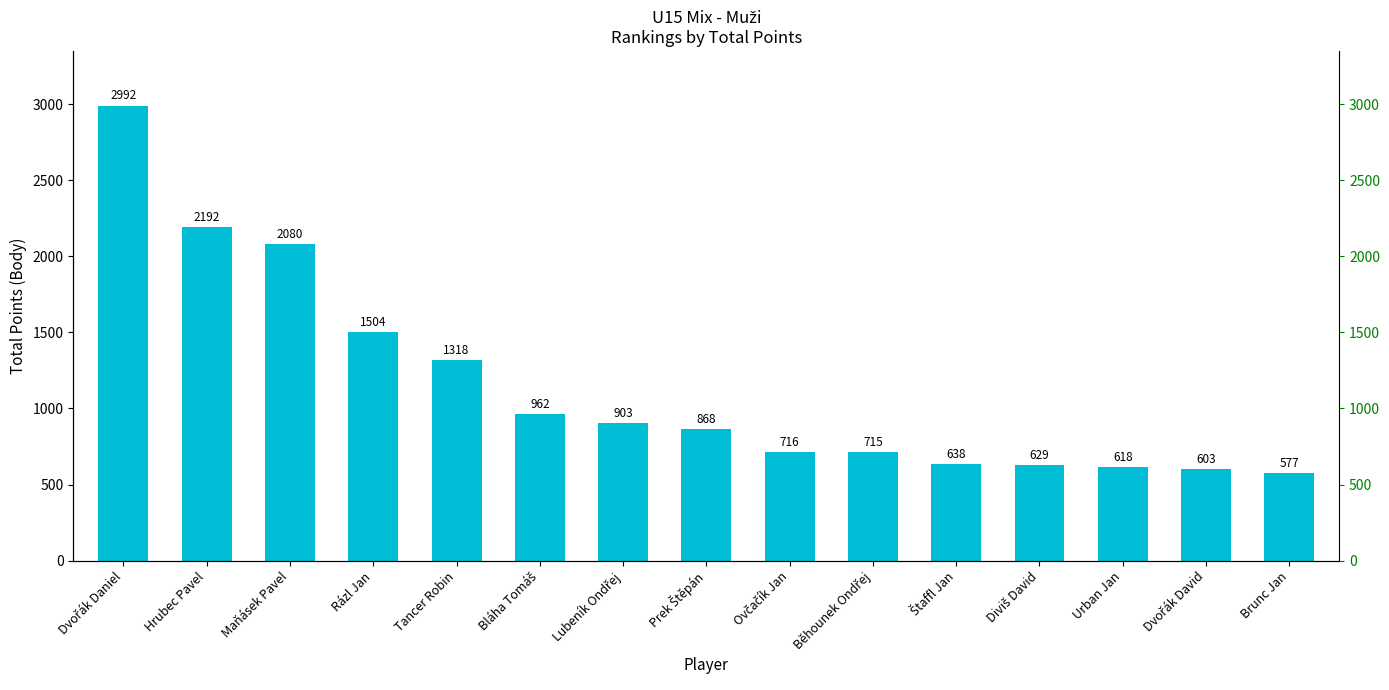

What is the change in value from Hrubec Pavel to Ovčačík Jan?

-1476